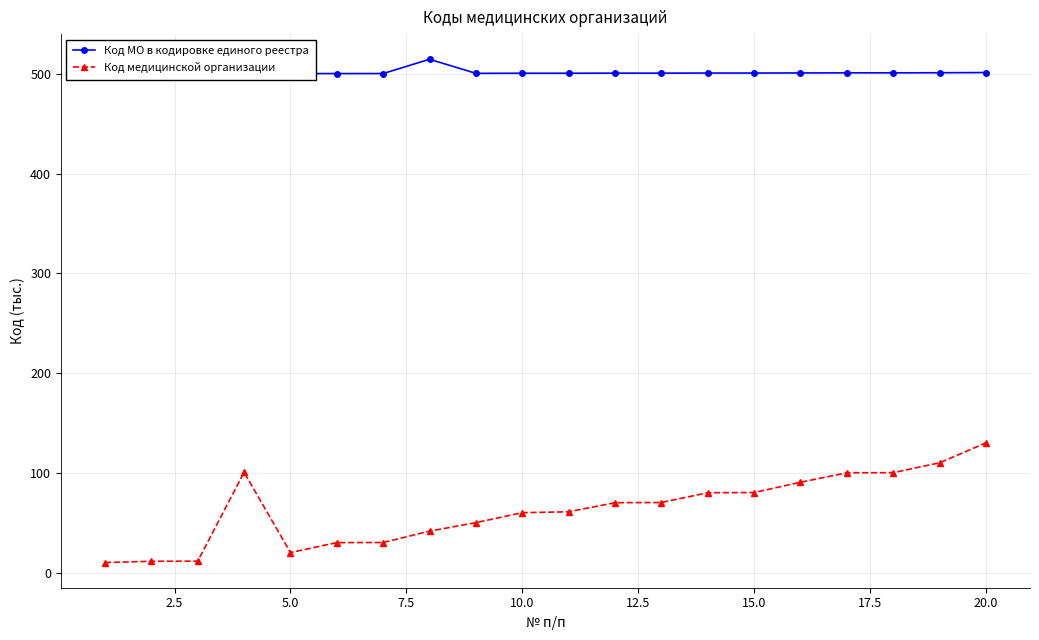

Reading left to right, extract all data points from this chart.

Код МО в кодировке единого реестра: 500.1	500.1	500.1	501.0	500.2	500.3	500.3	514.6	500.5	500.6	500.6	500.7	500.7	500.8	500.8	500.9	501.0	501.0	501.1	501.3
Код медицинской организации: 10.1	11.4	11.5	100.6	20.1	30.1	30.2	41.6	50.1	60.1	61.0	70.1	70.3	80.1	80.3	90.6	100.1	100.2	110.1	130.1